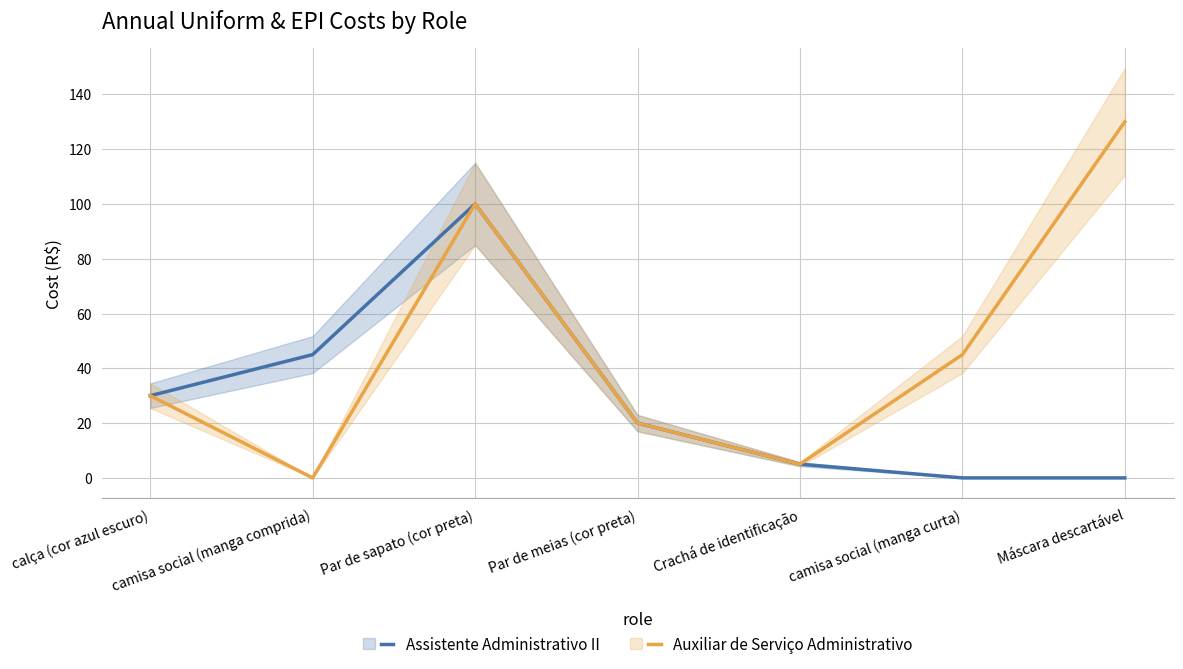

The value of Assistente Administrativo II at calça (cor azul escuro) is 30. True or false?

True